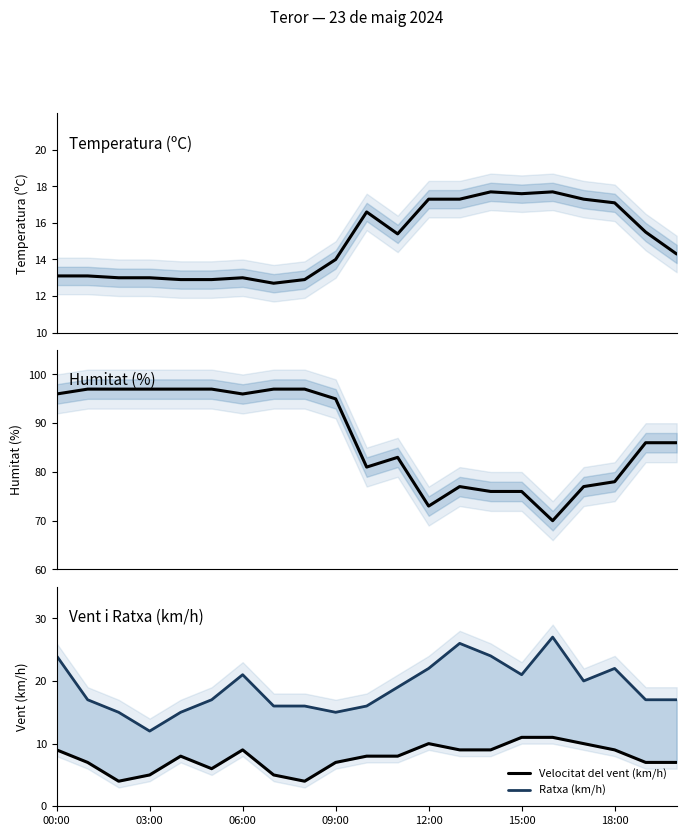

Where does the Velocitat del vent (km/h) series first go above 8?

00:00